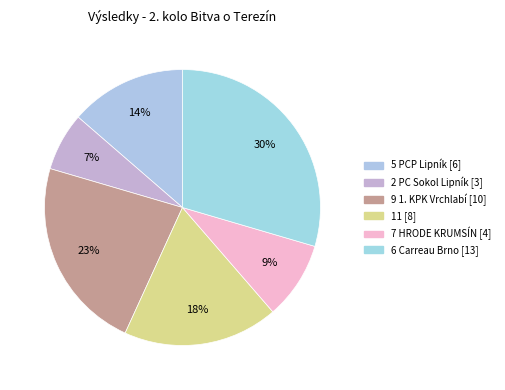

How many segments does this pie chart have?

6